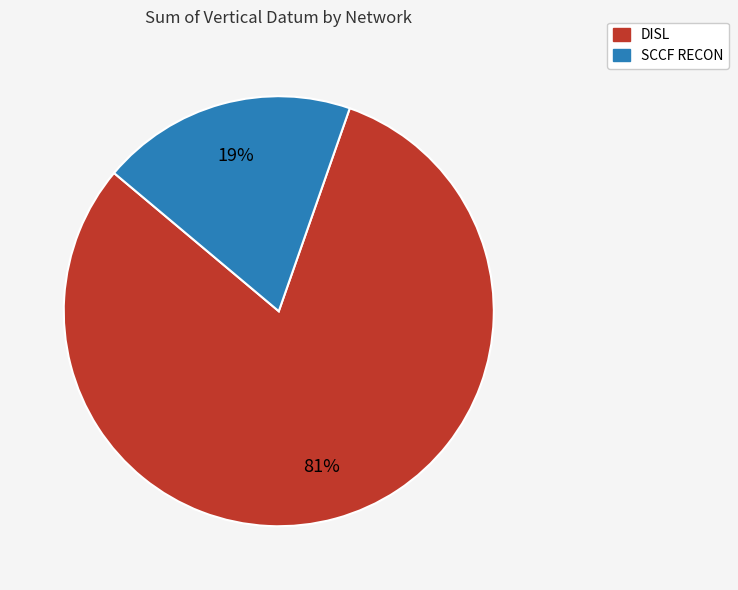

Count the number of slices in the pie.

2